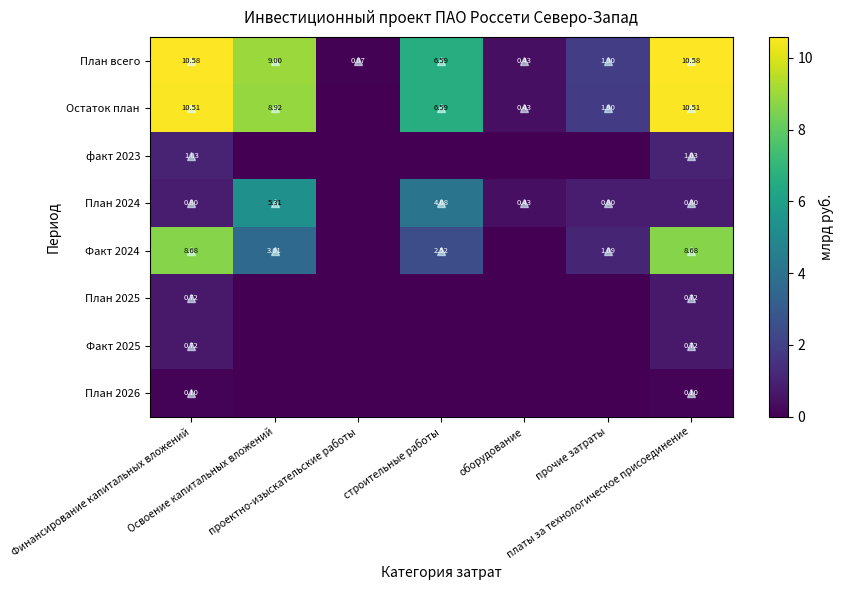

At which label does Факт 2024 reach its peak?

Финансирование капитальных вложений